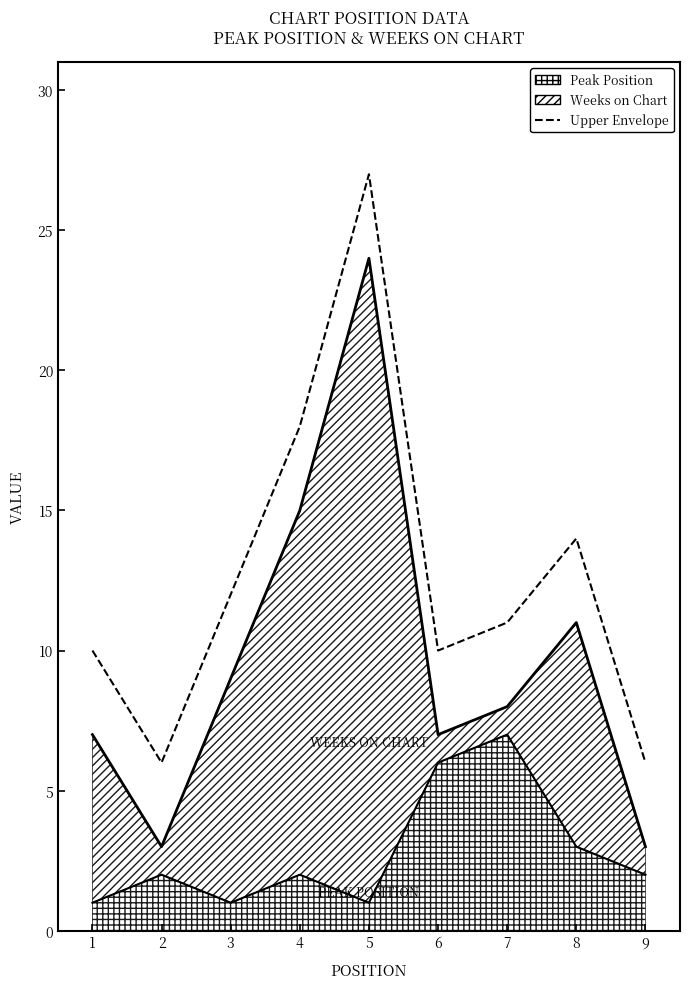

How many data points are above 11?

4